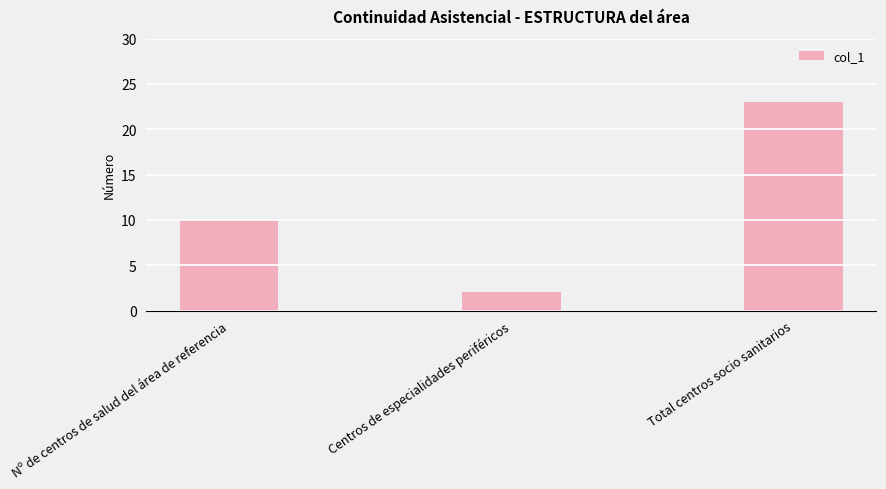

The value at Centros de especialidades periféricos is 1. True or false?

False